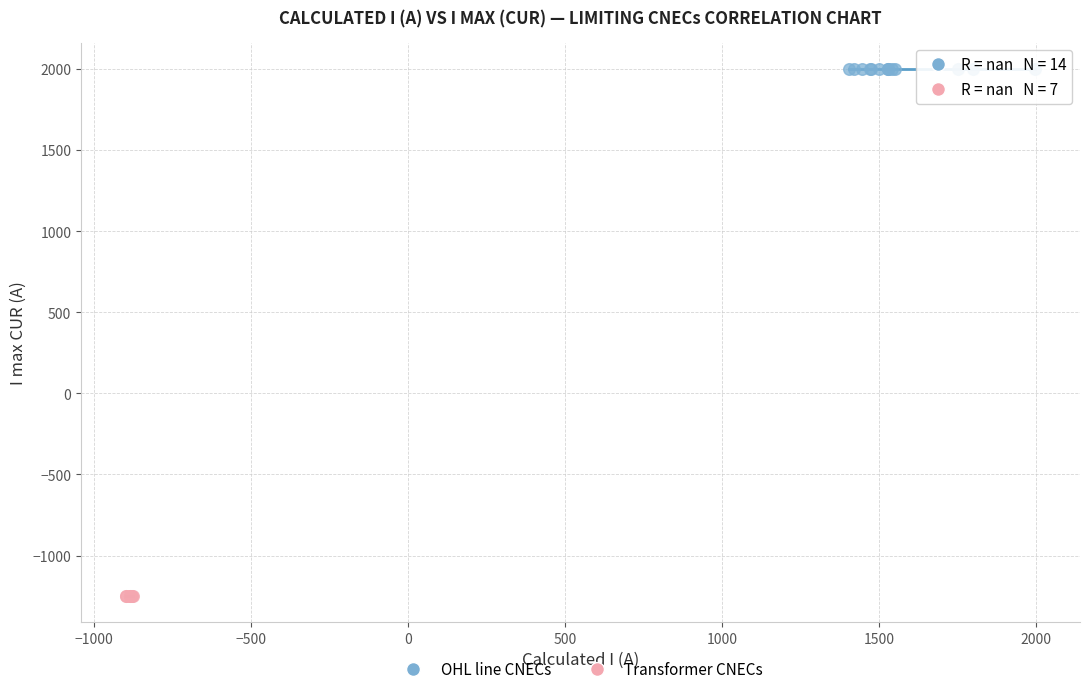

What are all the series names shown in the legend?

OHL line CNECs, Transformer CNECs